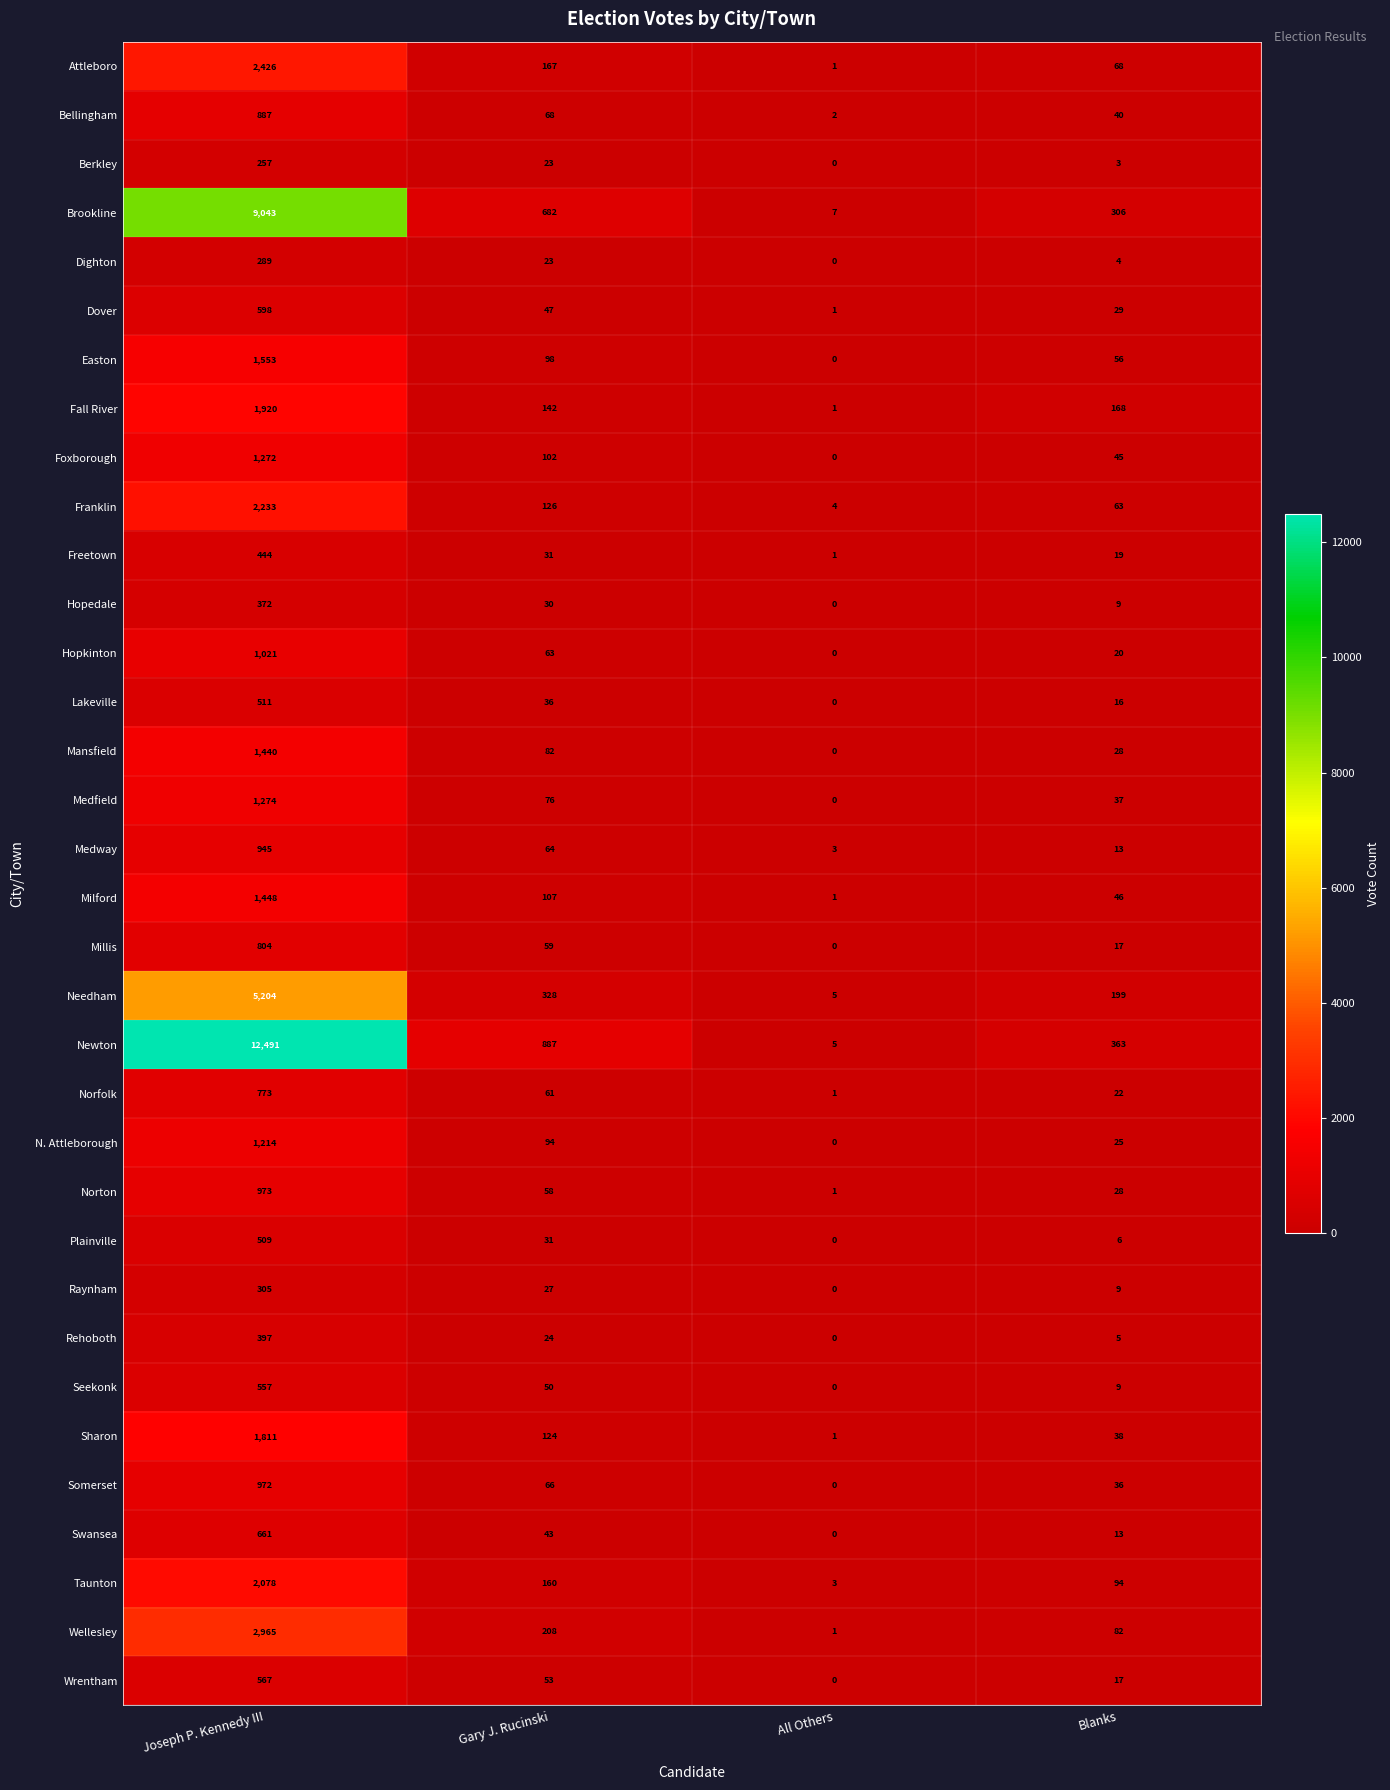

Rank the series by their maximum value, from lowest to highest.

Berkley, Dighton, Raynham, Hopedale, Rehoboth, Freetown, Plainville, Lakeville, Seekonk, Wrentham, Dover, Swansea, Norfolk, Millis, Bellingham, Medway, Somerset, Norton, Hopkinton, N. Attleborough, Foxborough, Medfield, Mansfield, Milford, Easton, Sharon, Fall River, Taunton, Franklin, Attleboro, Wellesley, Needham, Brookline, Newton